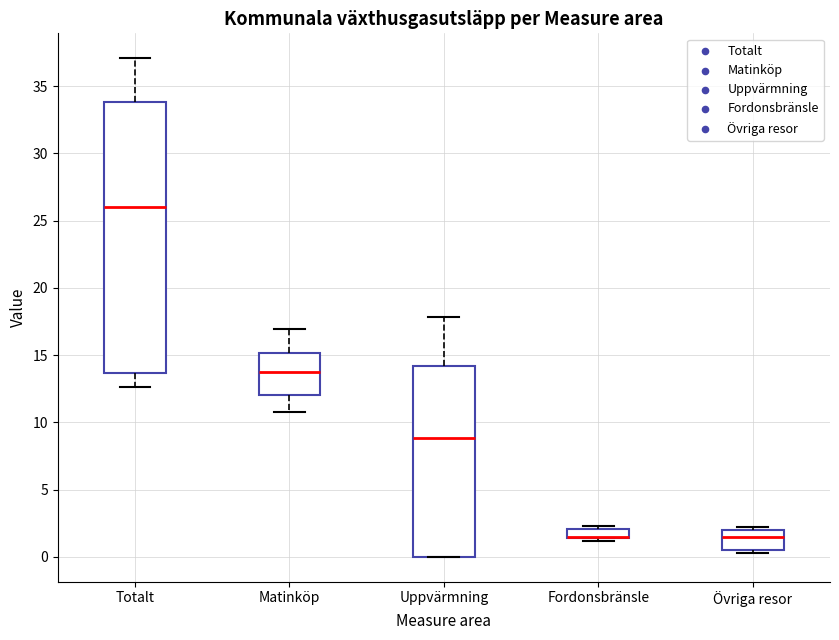

Comparing the boxes themselves (not the whiskers), which one is the tallest?

Totalt